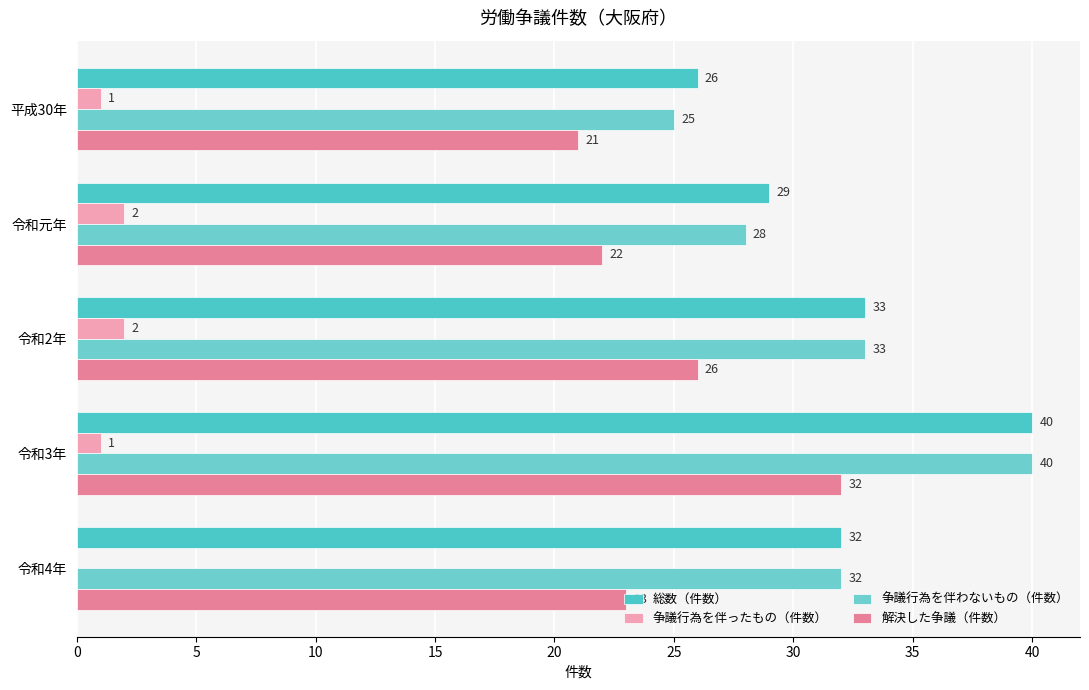

What is the difference between the maximum and minimum values in the 争議行為を伴ったもの（件数） series?

2